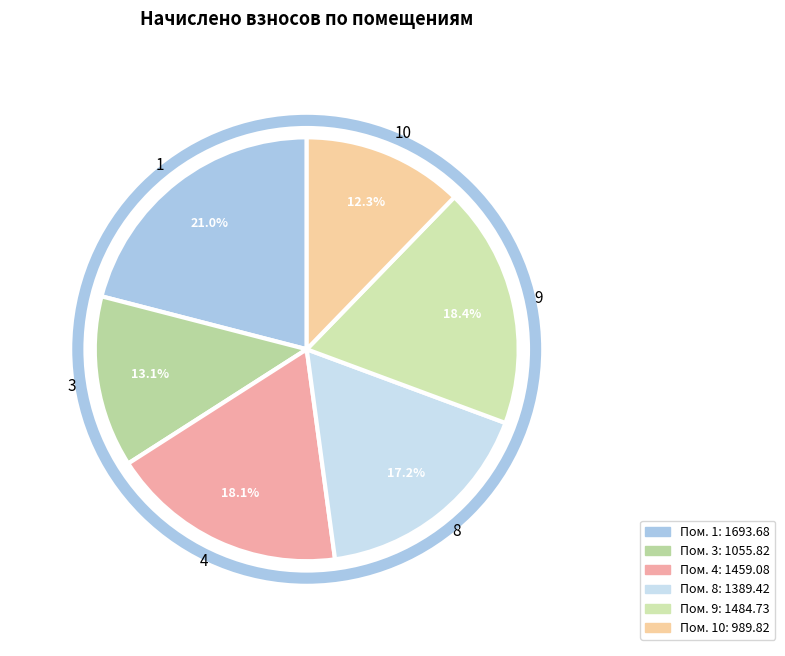

Is there any slice that represents more than half of the pie?

No